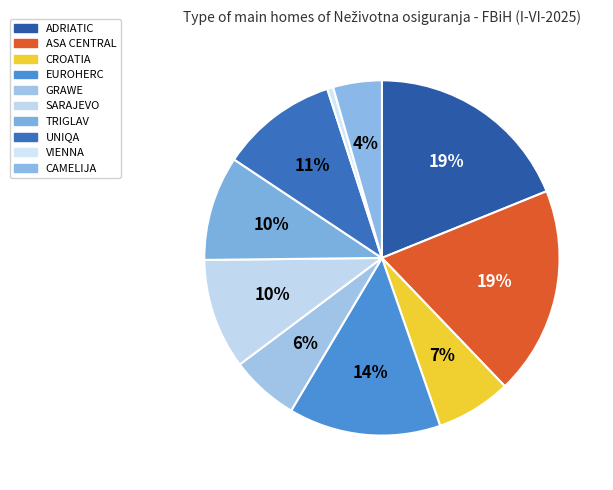

To the nearest percent, what is the combined percentage of CAMELIJA and TRIGLAV?

14%